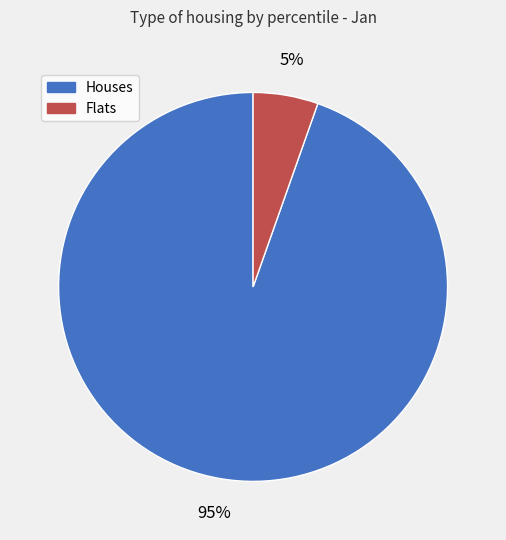

To the nearest percent, what is the average slice percentage?

50%